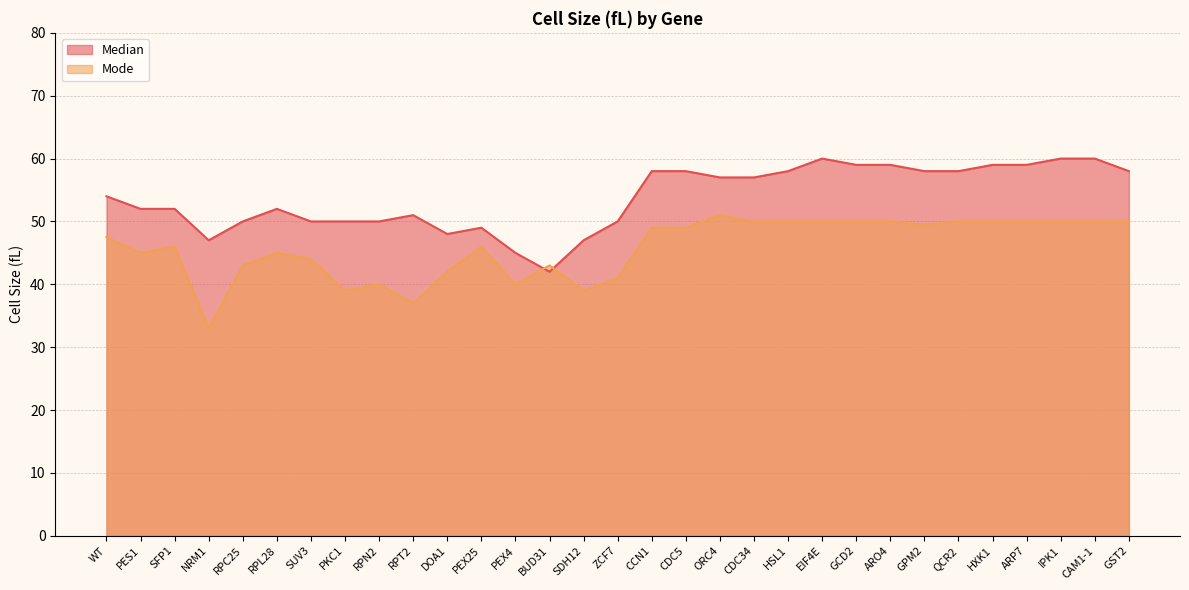

At which label does Mode first exceed 47?

WT